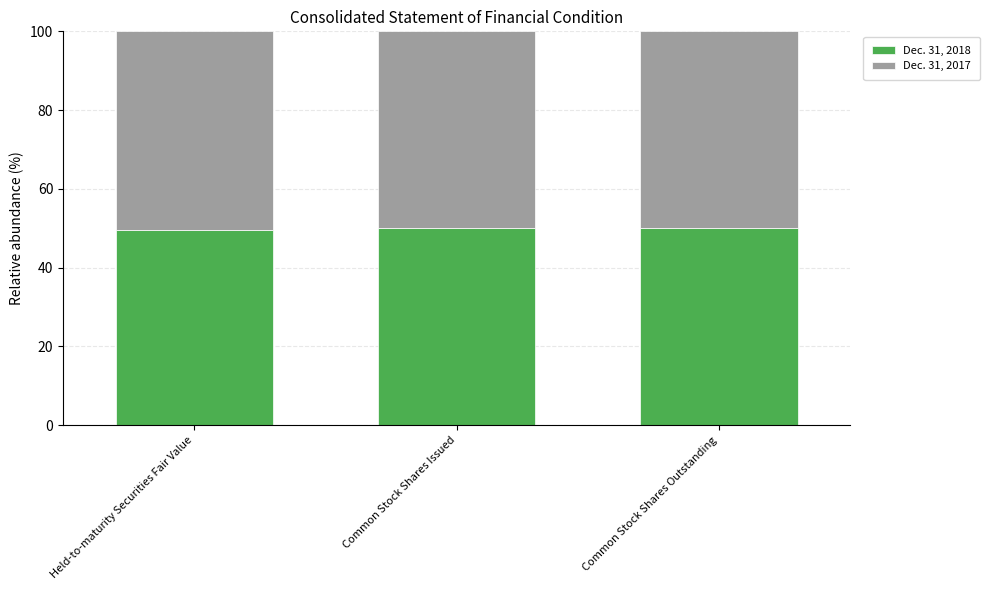

At which label does Dec. 31, 2018 first exceed 50?

Common Stock Shares Issued